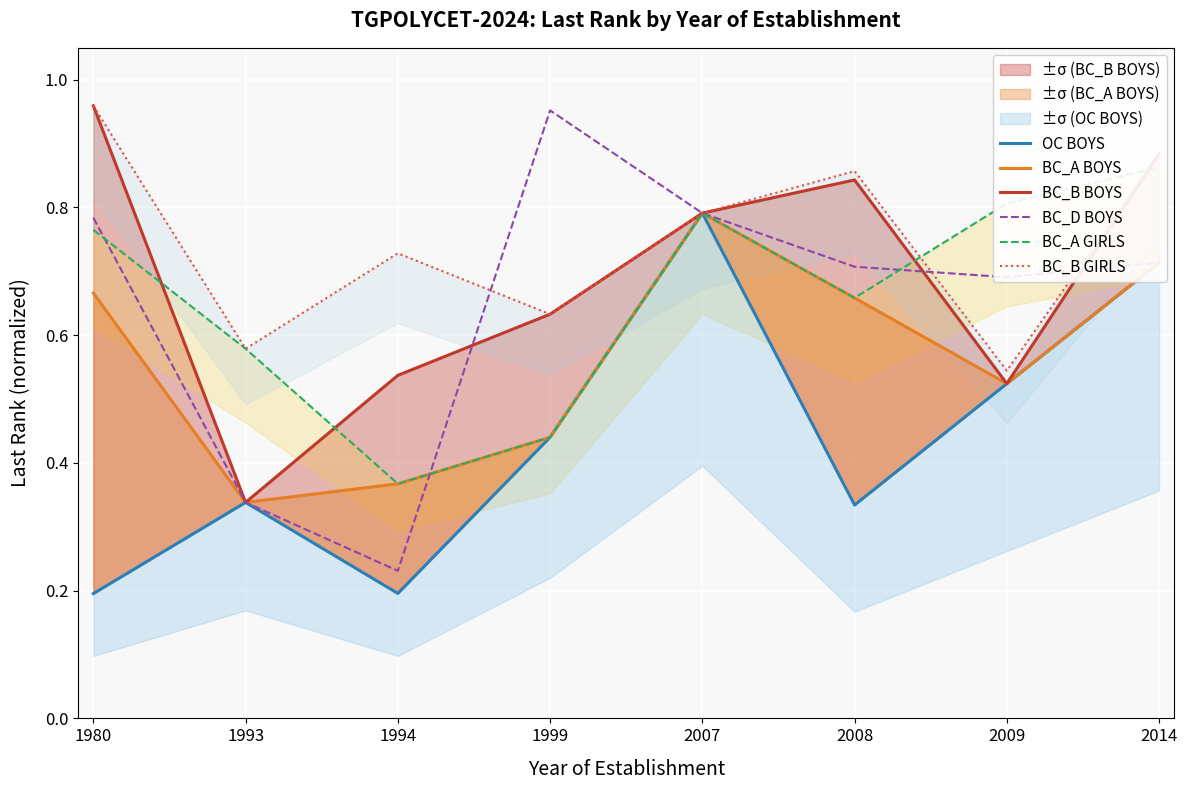

What is the difference between the maximum and minimum values in the BC_A BOYS series?

0.5